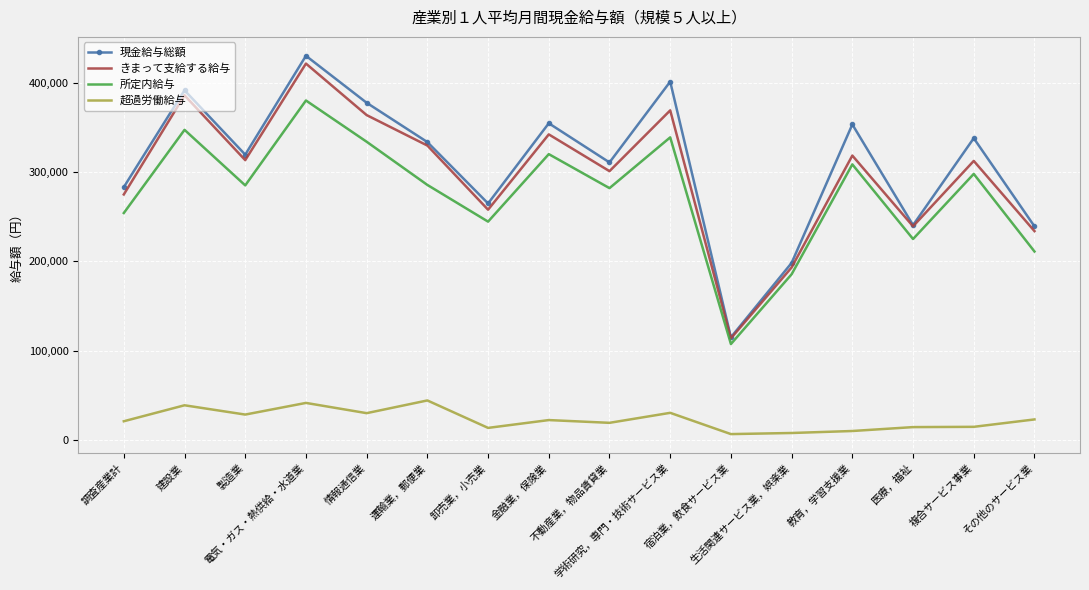

Which series has the widest spread of values?

現金給与総額